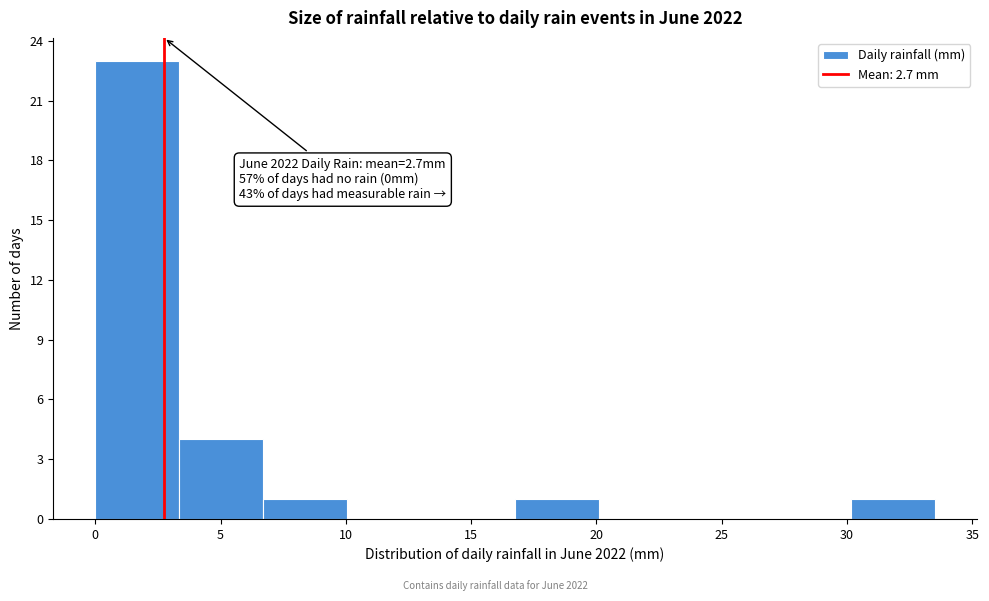

Which range on the x-axis has the tallest bar?

0.00 to 3.35